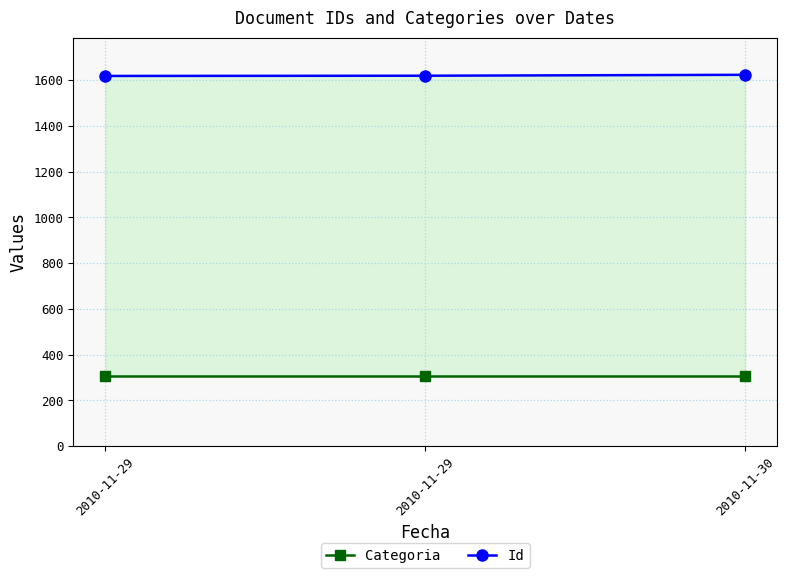

The Categoria series shows 306 at 2010-11-29. True or false?

True